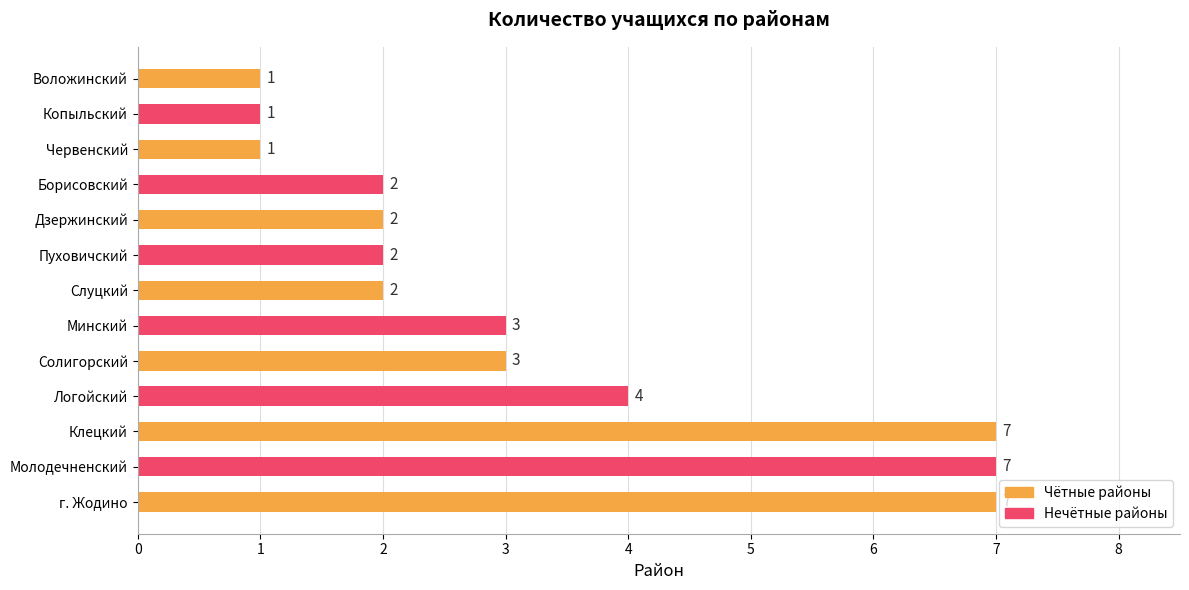

What is the sum of all values?

42